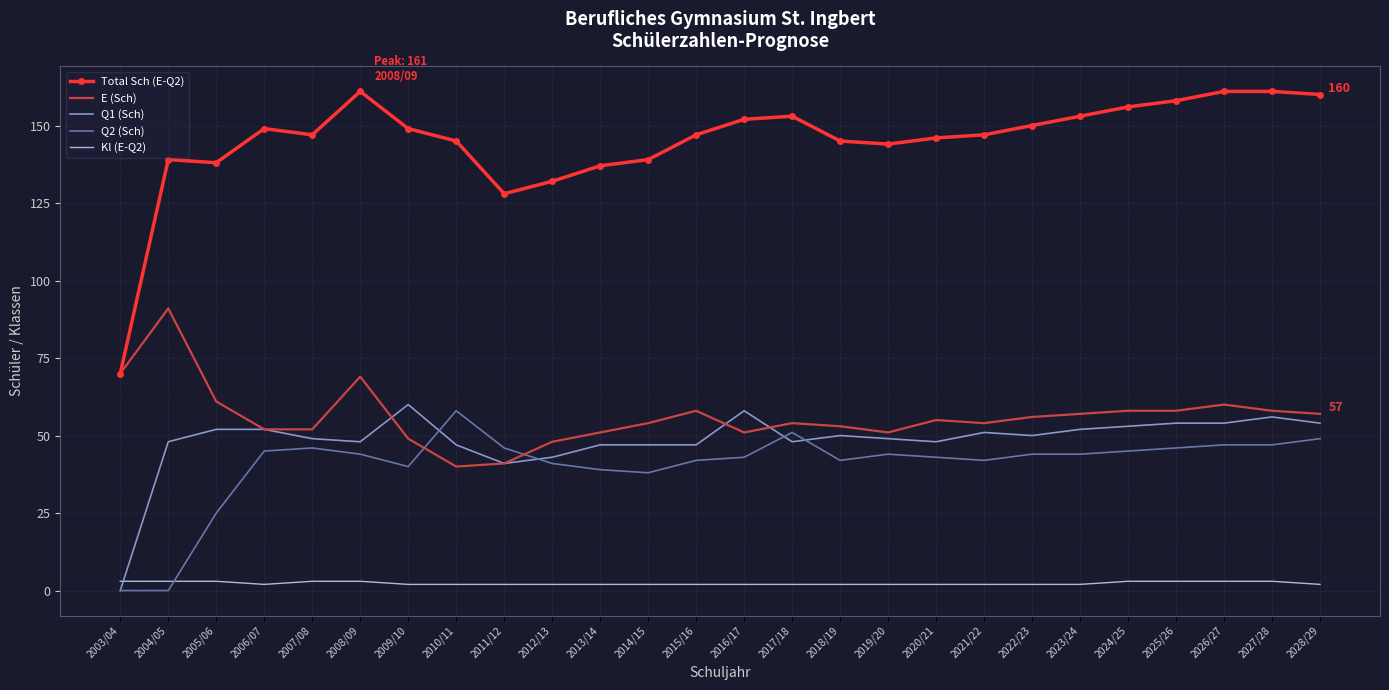

What is the total value across all series at 2003/04?

143